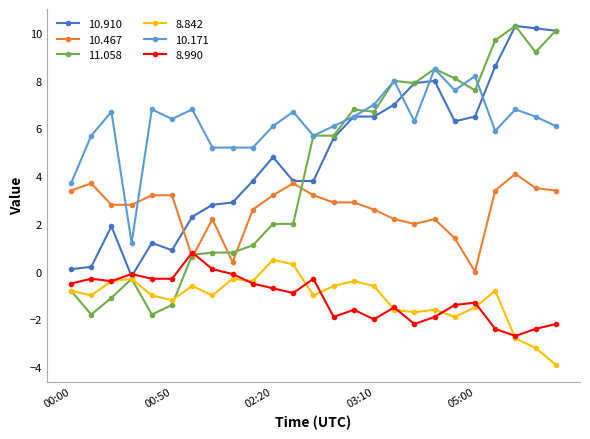

True or false: 8.842 has more than 2 interior local peaks.

True